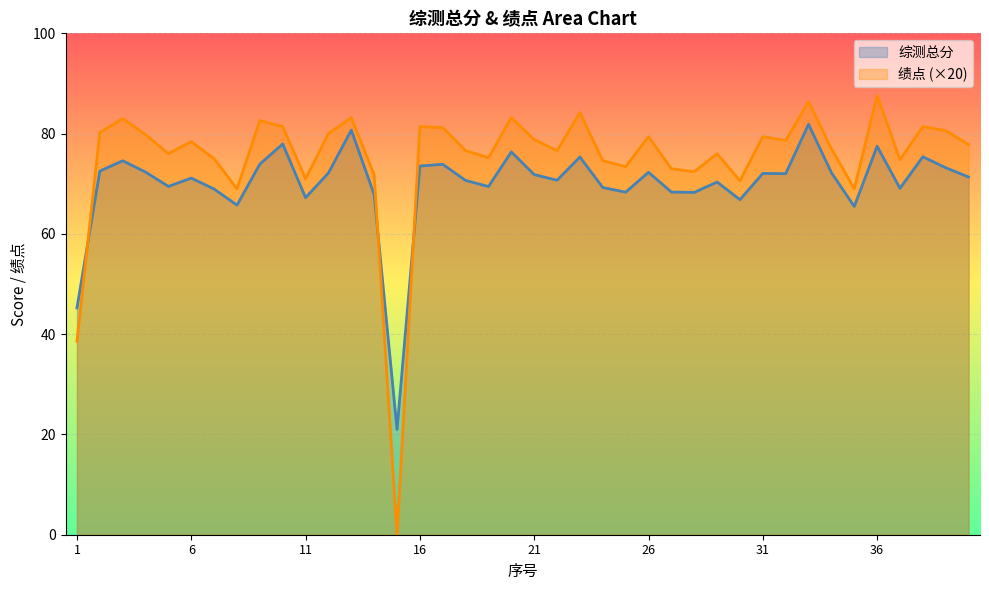

Which series ends up on top after the final intersection of 绩点 and 综测总分?

绩点